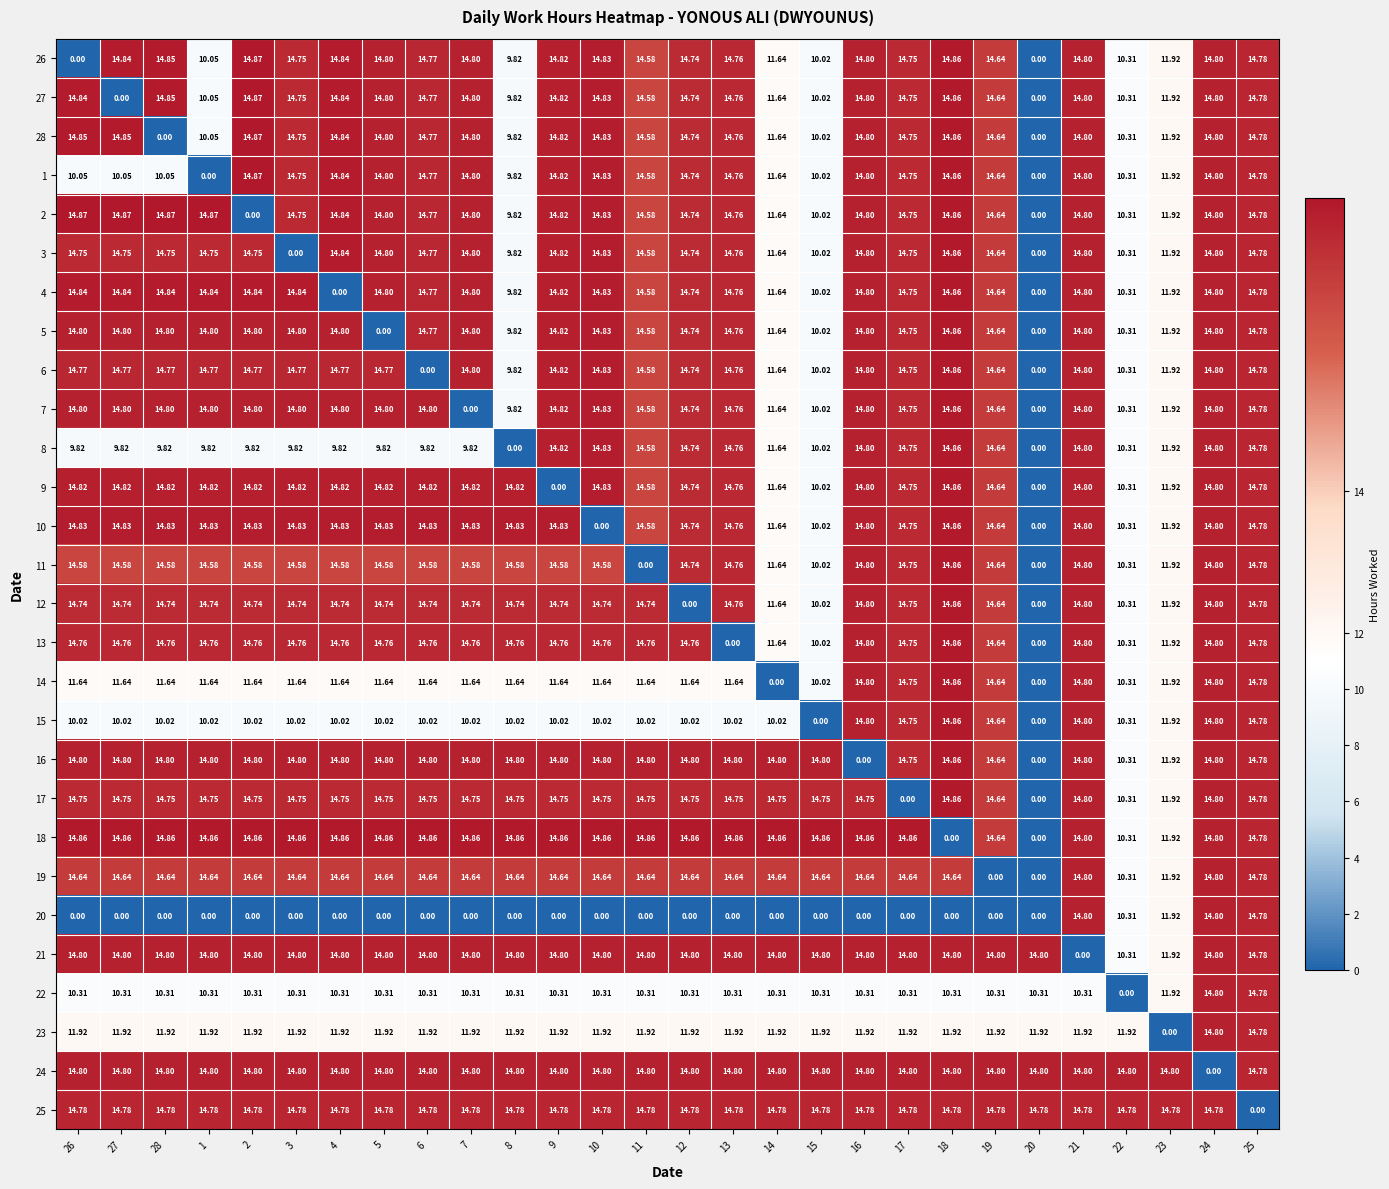

At which category is the sum across all series the highest?

24